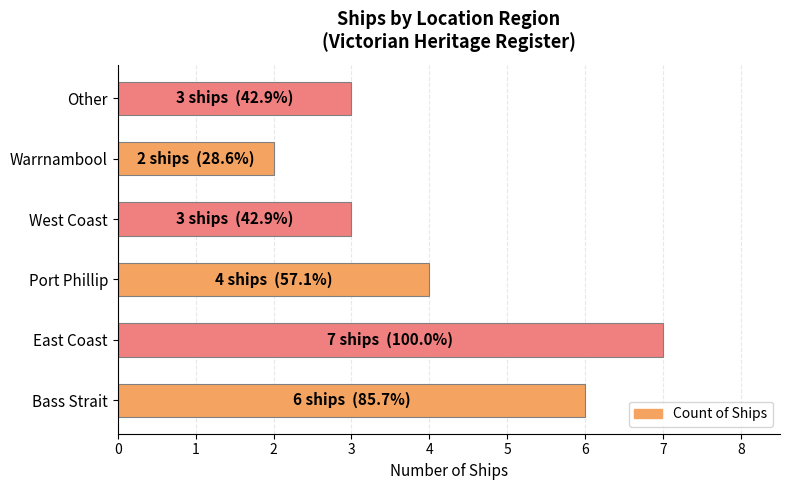

Read the value at Bass Strait.

6